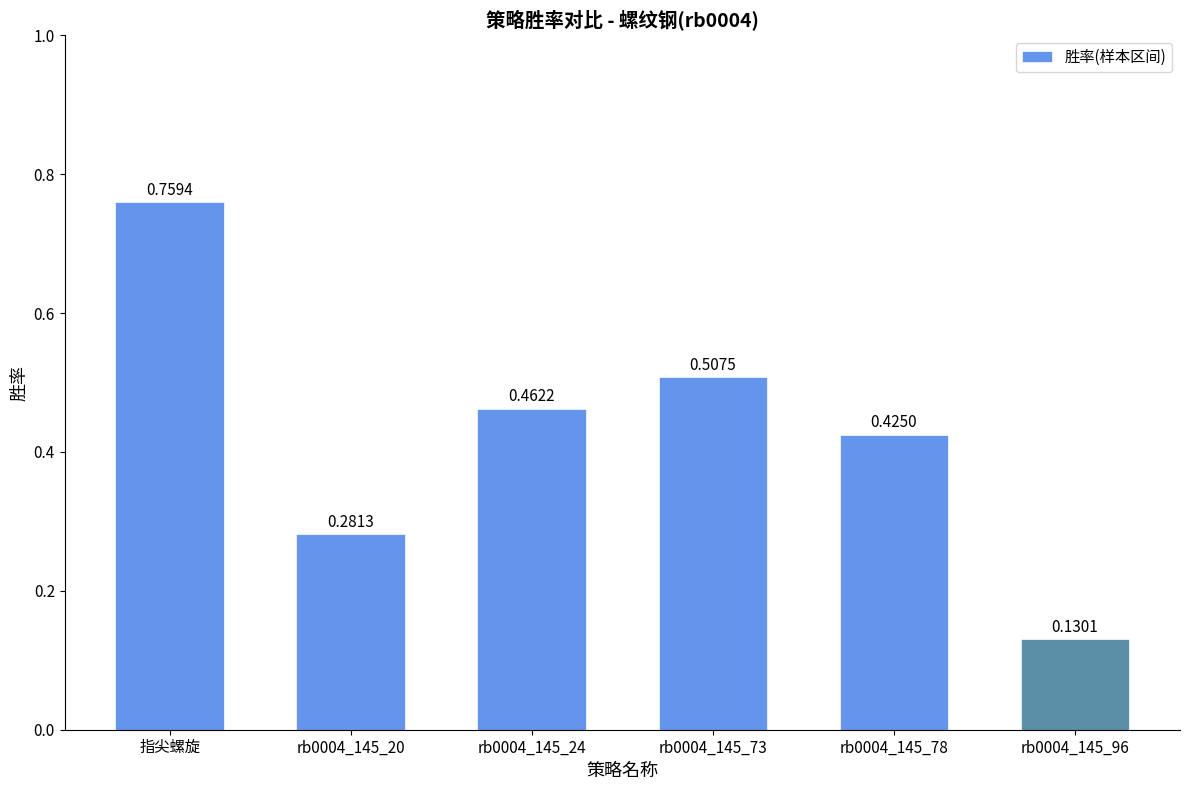

What is the sum of all values?

2.6